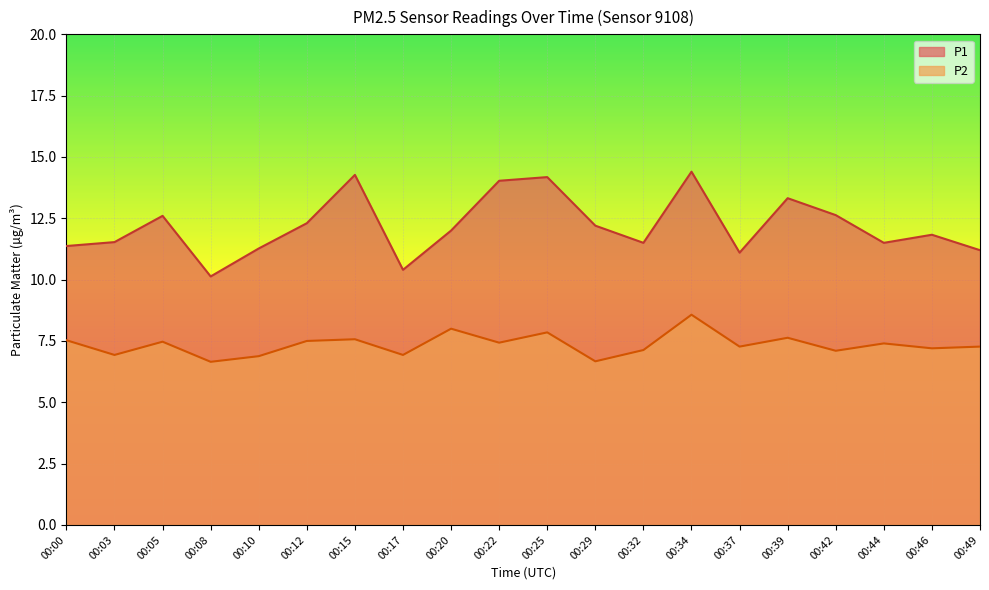

How many data points does each series have?

20